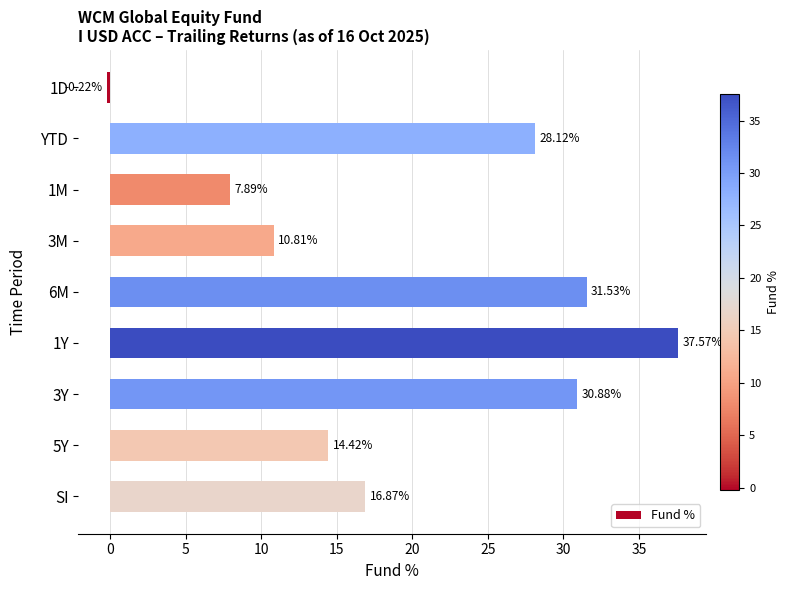

What is the ratio of the value at 5Y to the value at 1M?

1.8